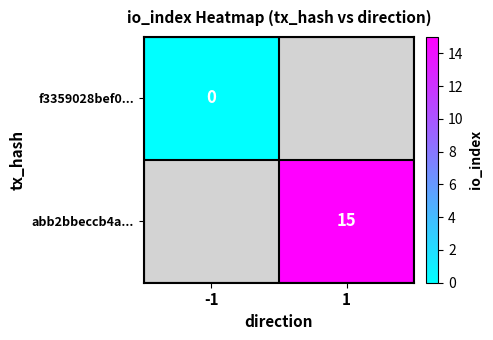

Between -1 and 1, which is larger?

1